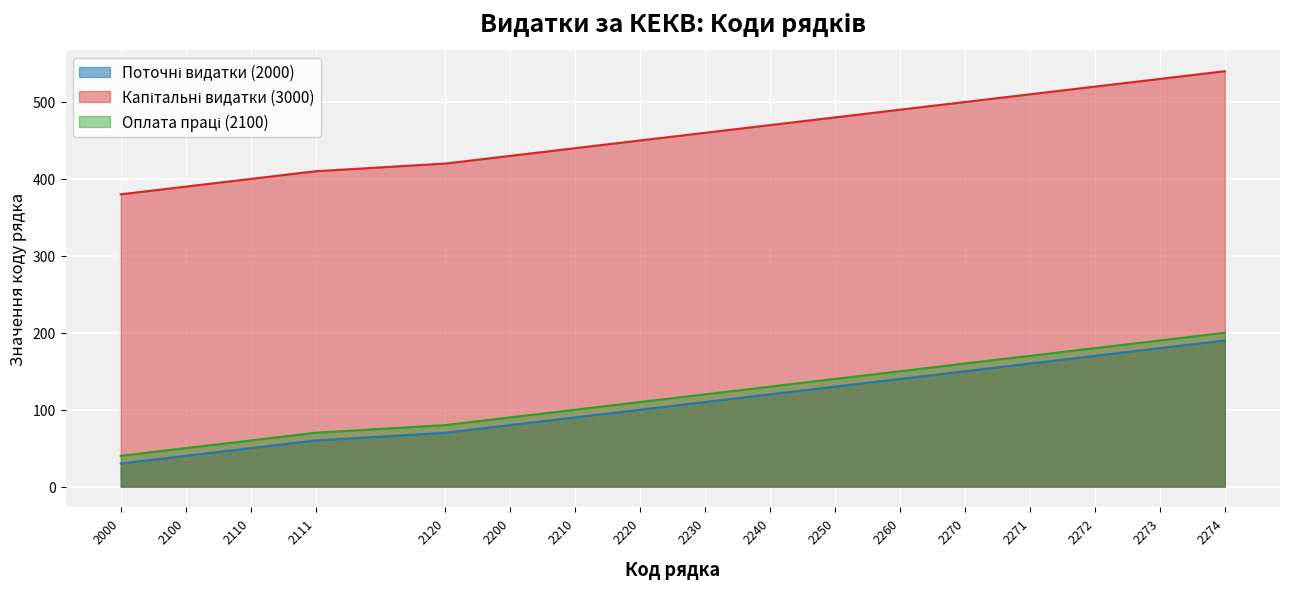

What is the value of the Капітальні видатки (3000) point at the 7th from the left?

440